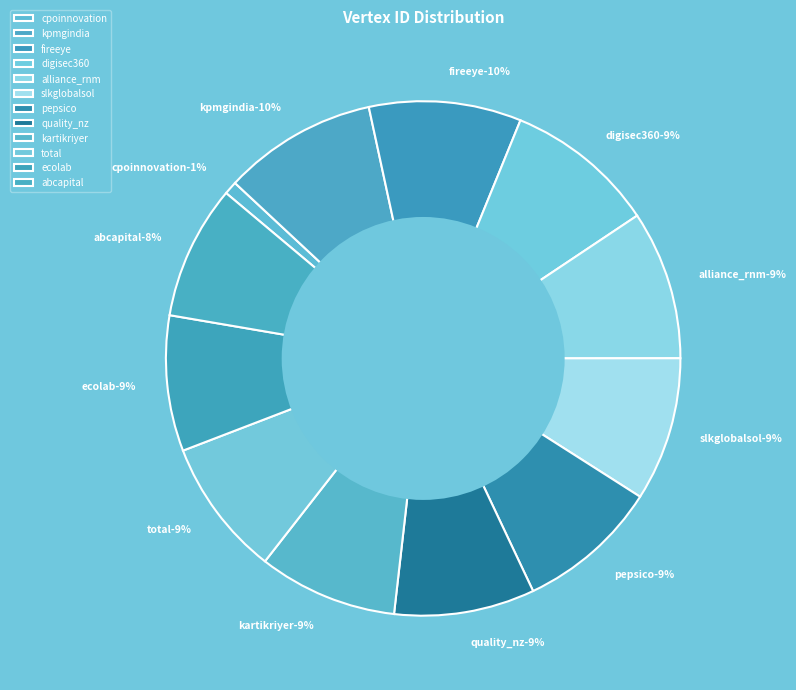

Does any single category account for the majority?

No